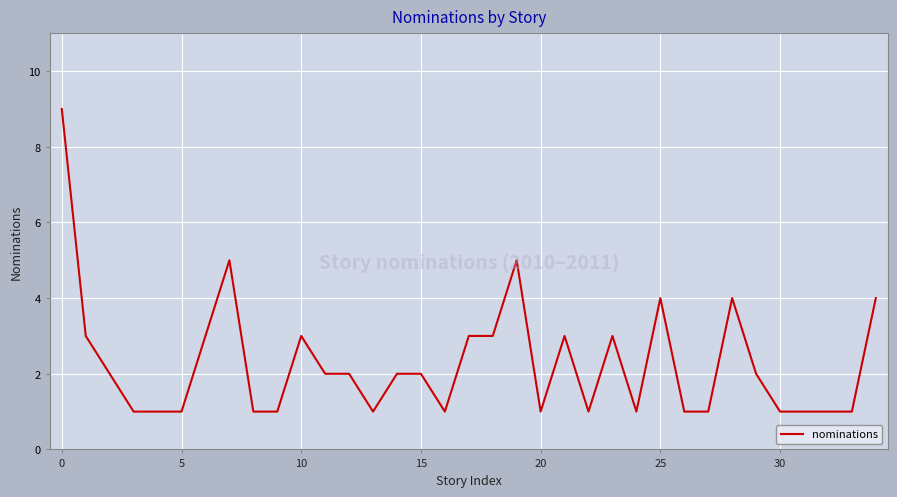

What is the average value?

2